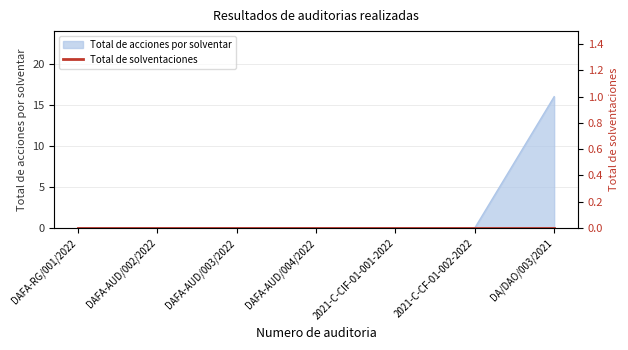

Reading left to right, transcribe all the data shown in this chart.

0	0	0	0	0	0	16